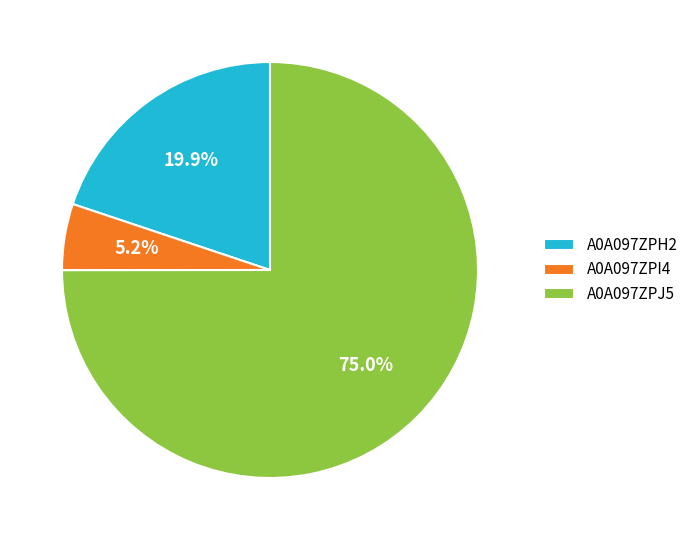

Which category has the smallest portion of the pie?

A0A097ZPI4